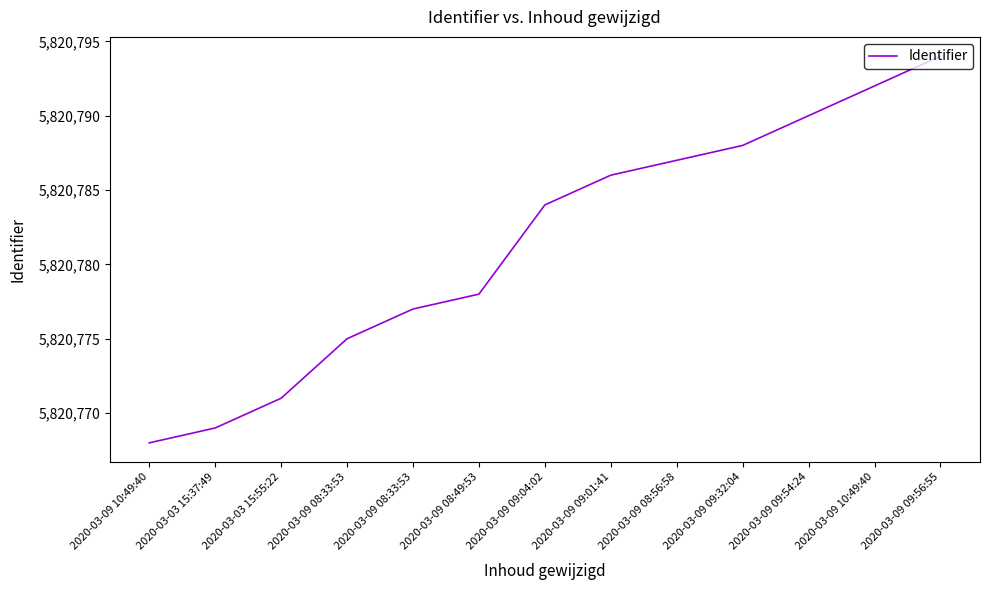

Reading right to left, extract all data points from this chart.

5820794	5820792	5820790	5820788	5820787	5820786	5820784	5820778	5820777	5820775	5820771	5820769	5820768